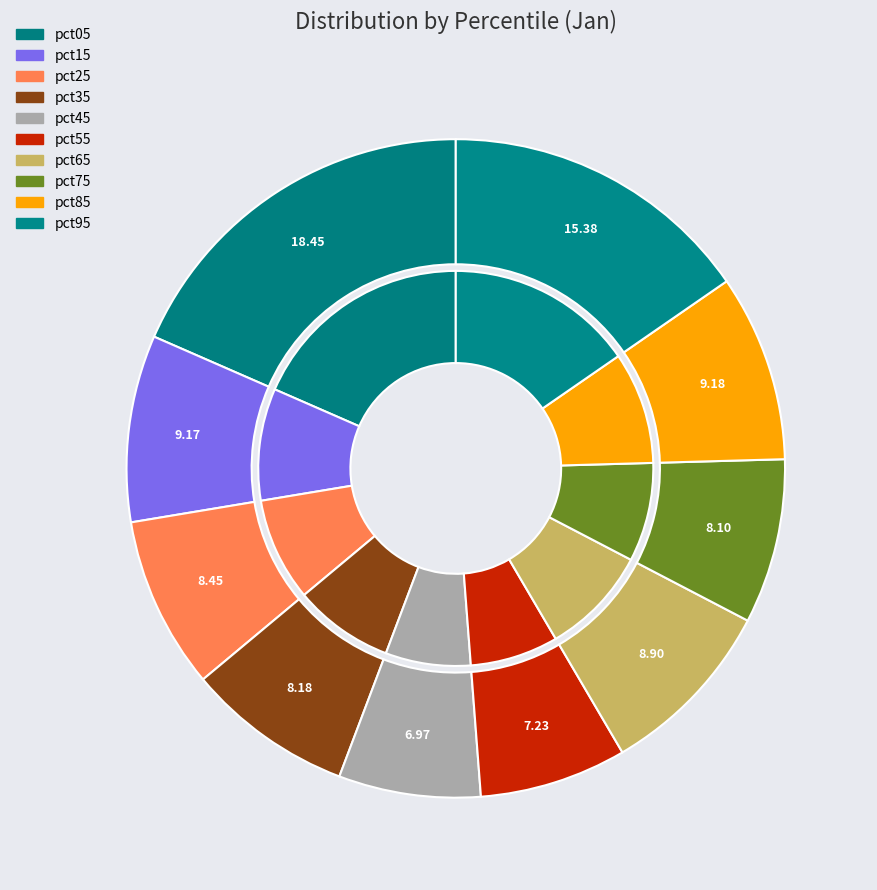

Which slice is the largest?

pct05